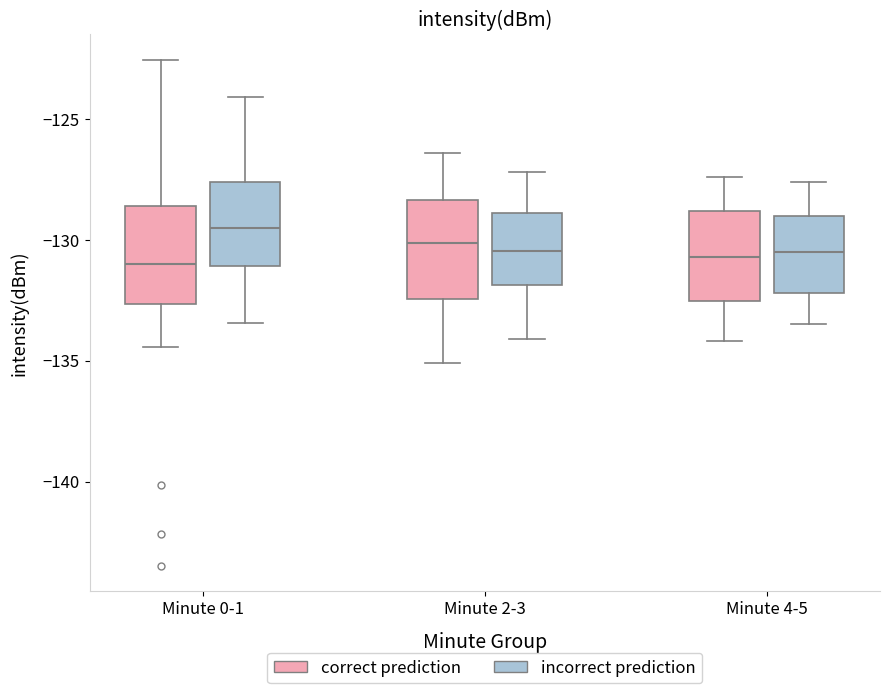

Reading left to right, read every box against the y-axis: the position of its median line, the range the box covers, and the ends of its whiskers. The values are not printed on the chart, so give them approximately, as read against the axis.

Minute 0-1 (correct prediction): median -131.0, box -132.5 to -128.5, whiskers -134.5 to -122.5
Minute 0-1 (incorrect prediction): median -129.5, box -131.0 to -127.5, whiskers -133.5 to -124.0
Minute 2-3 (correct prediction): median -130.0, box -132.5 to -128.5, whiskers -135.0 to -126.5
Minute 2-3 (incorrect prediction): median -130.5, box -132.0 to -129.0, whiskers -134.0 to -127.0
Minute 4-5 (correct prediction): median -130.5, box -132.5 to -129.0, whiskers -134.0 to -127.5
Minute 4-5 (incorrect prediction): median -130.5, box -132.0 to -129.0, whiskers -133.5 to -127.5